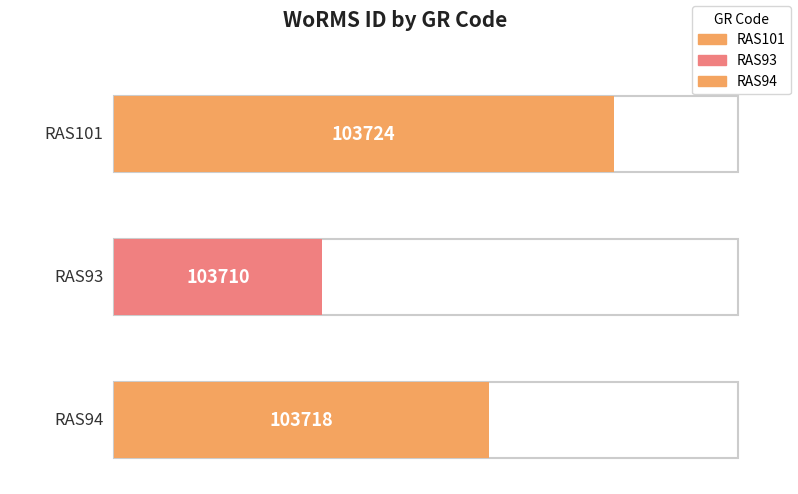

Count the number of values greater than 103718.

1